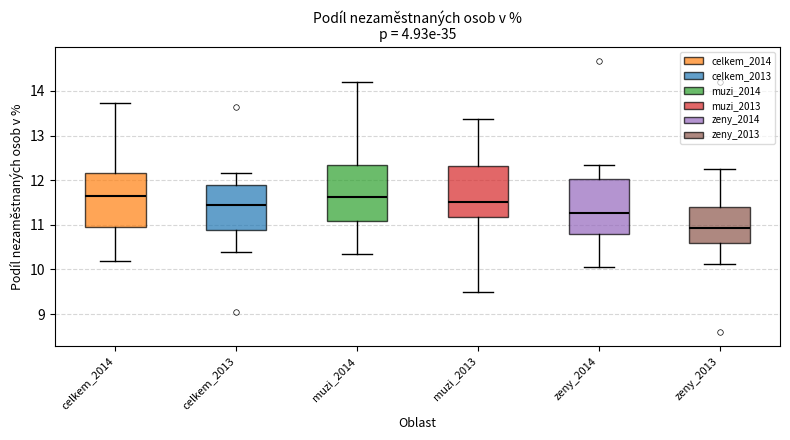

Reading left to right, read every box against the y-axis: the position of its median line, the range the box covers, and the ends of its whiskers. The values are not printed on the chart, so give them approximately, as read against the axis.

celkem_2014: median 11.6, box 10.9 to 12.2, whiskers 10.2 to 13.7
celkem_2013: median 11.4, box 10.9 to 11.9, whiskers 10.4 to 12.2
muzi_2014: median 11.6, box 11.1 to 12.4, whiskers 10.3 to 14.2
muzi_2013: median 11.5, box 11.2 to 12.3, whiskers 9.5 to 13.4
zeny_2014: median 11.3, box 10.8 to 12.0, whiskers 10.0 to 12.3
zeny_2013: median 10.9, box 10.6 to 11.4, whiskers 10.1 to 12.2